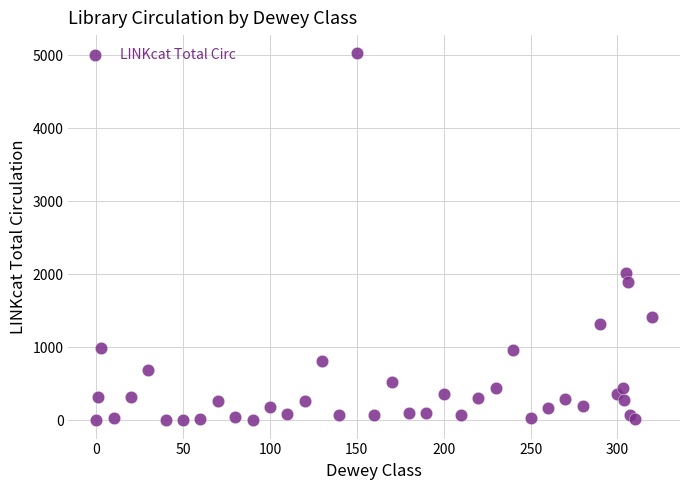

What Y value in the scatter plot is closest to 2513?

2016